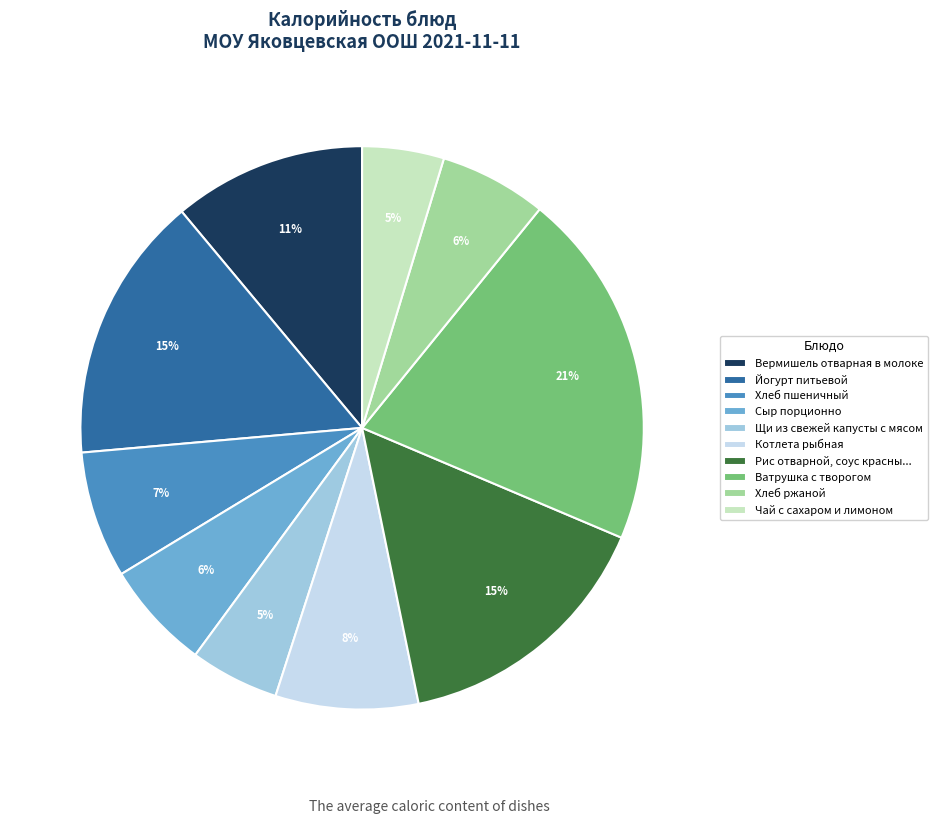

Is the sum of Хлеб пшеничный and Рис отварной, соус красны... greater than half?

No